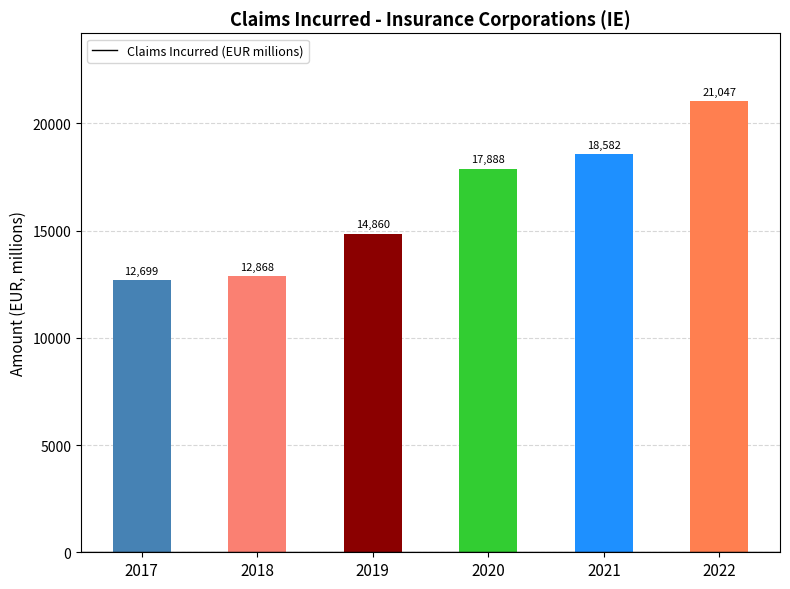

Rank the categories by value from lowest to highest.

2017, 2018, 2019, 2020, 2021, 2022